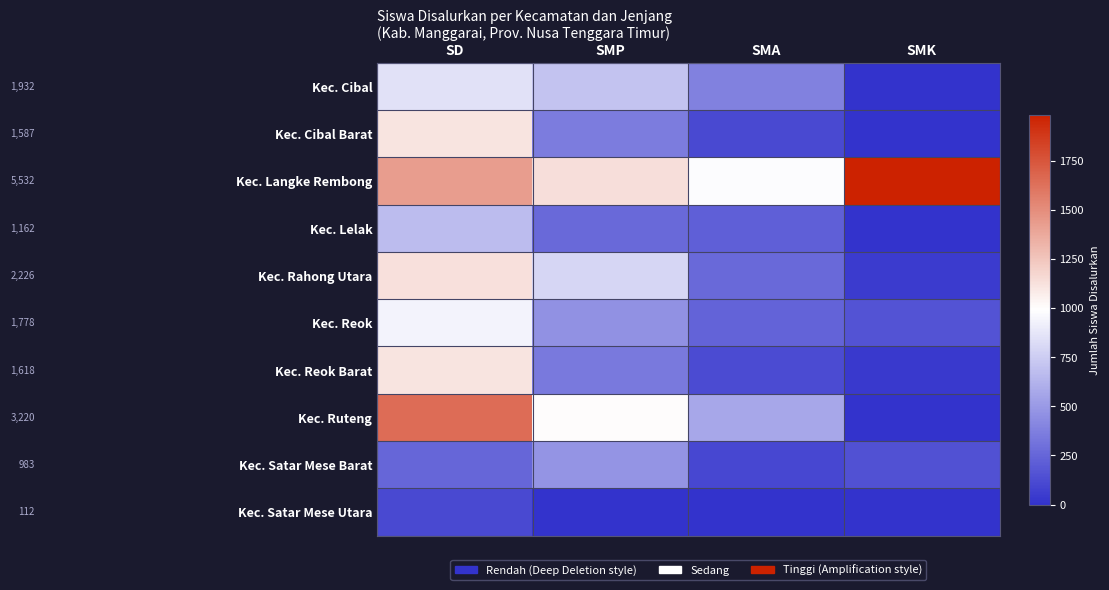

Reading left to right, what are all the values shown in this chart?

Kec. Cibal: SD=845	SMP=705	SMA=382	SMK=0
Kec. Cibal Barat: SD=1114	SMP=360	SMA=113	SMK=0
Kec. Langke Rembong: SD=1432	SMP=1133	SMA=983	SMK=1984
Kec. Lelak: SD=670	SMP=270	SMA=222	SMK=0
Kec. Rahong Utara: SD=1125	SMP=792	SMA=268	SMK=41
Kec. Reok: SD=931	SMP=458	SMA=233	SMK=156
Kec. Reok Barat: SD=1113	SMP=348	SMA=122	SMK=35
Kec. Ruteng: SD=1648	SMP=1000	SMA=572	SMK=0
Kec. Satar Mese Barat: SD=249	SMP=480	SMA=101	SMK=153
Kec. Satar Mese Utara: SD=112	SMP=0	SMA=0	SMK=0